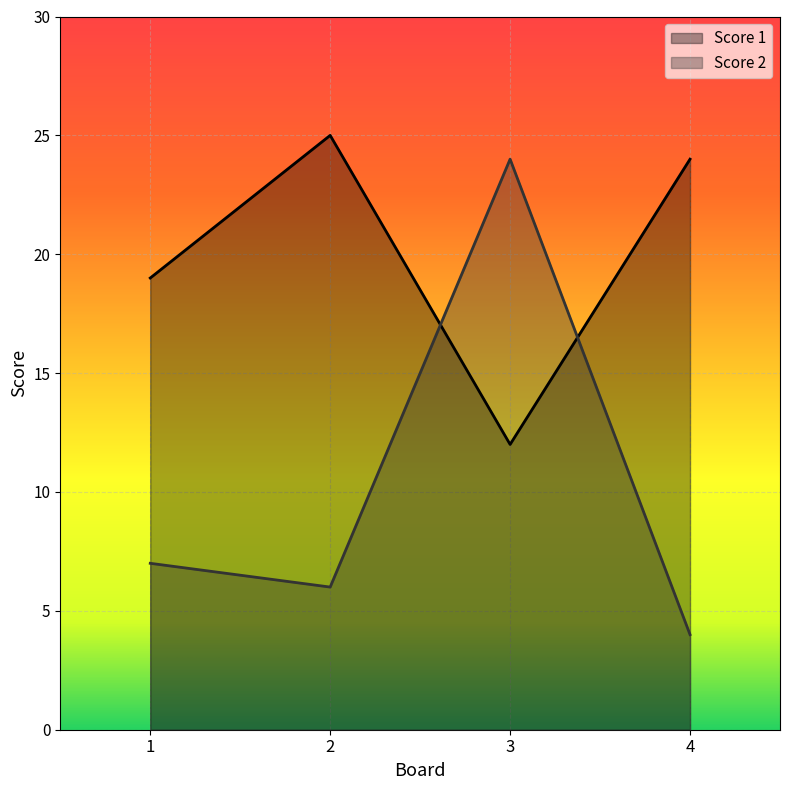

What is the difference between the highest and lowest values at 1?

12